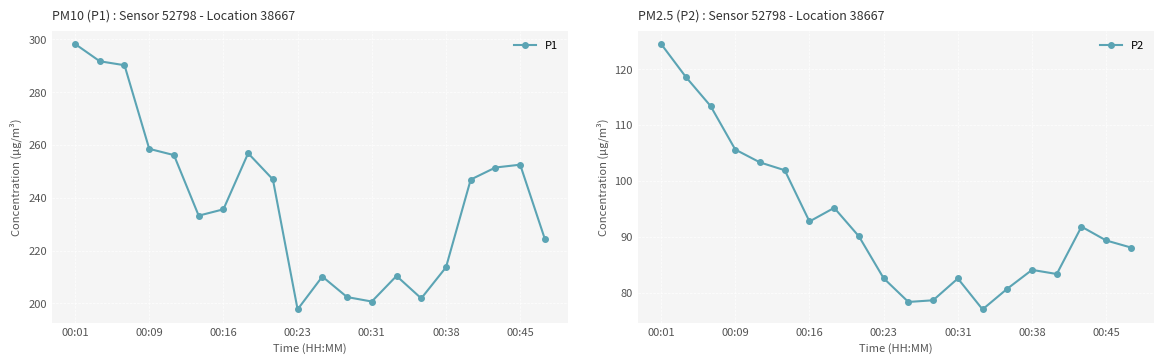

At which category does P2 reach its first local peak?

7